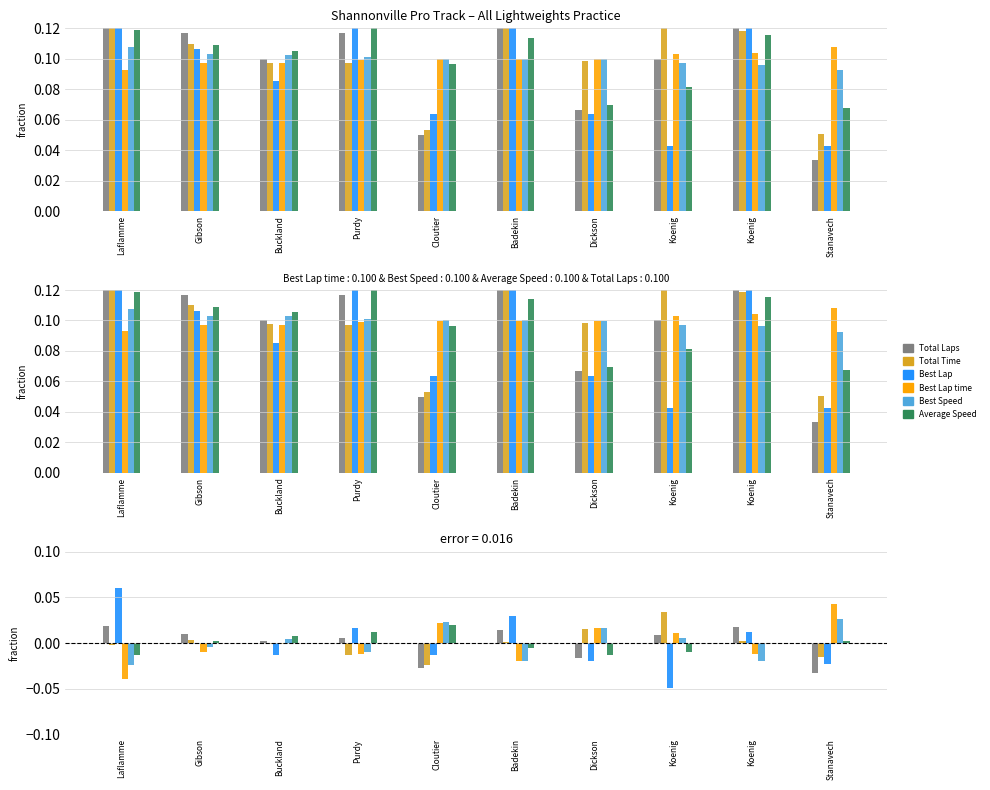

Where does the Average Speed series first go above 0?

Gibson